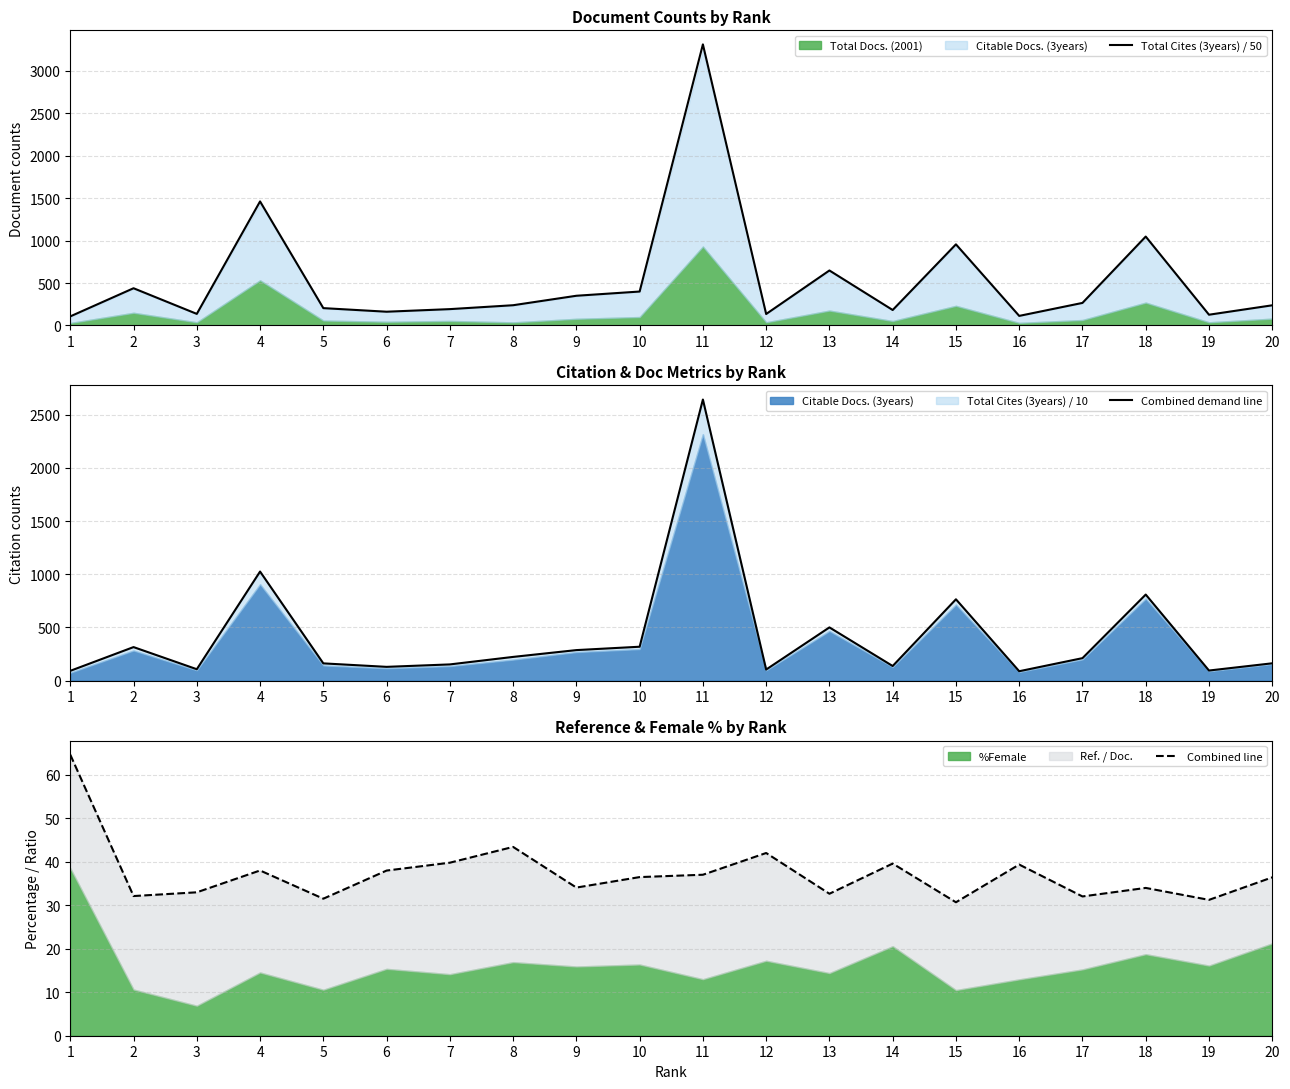

Between 5 and 2, which is larger?

2